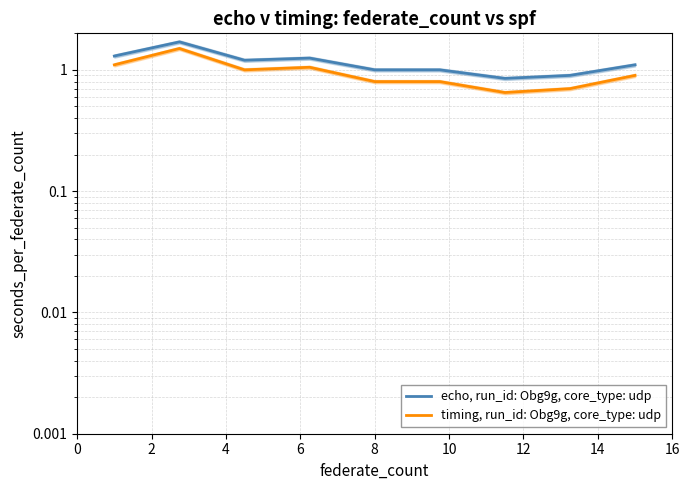

Is this an area chart (filled region under the line)?

No